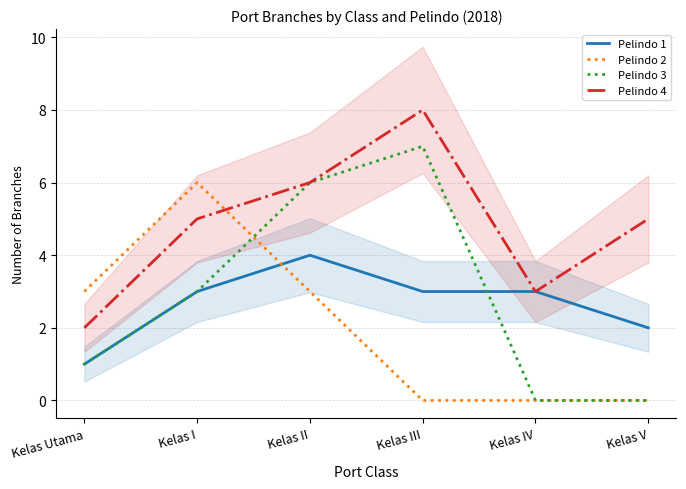

At which label does Pelindo 3 reach its minimum?

Kelas IV